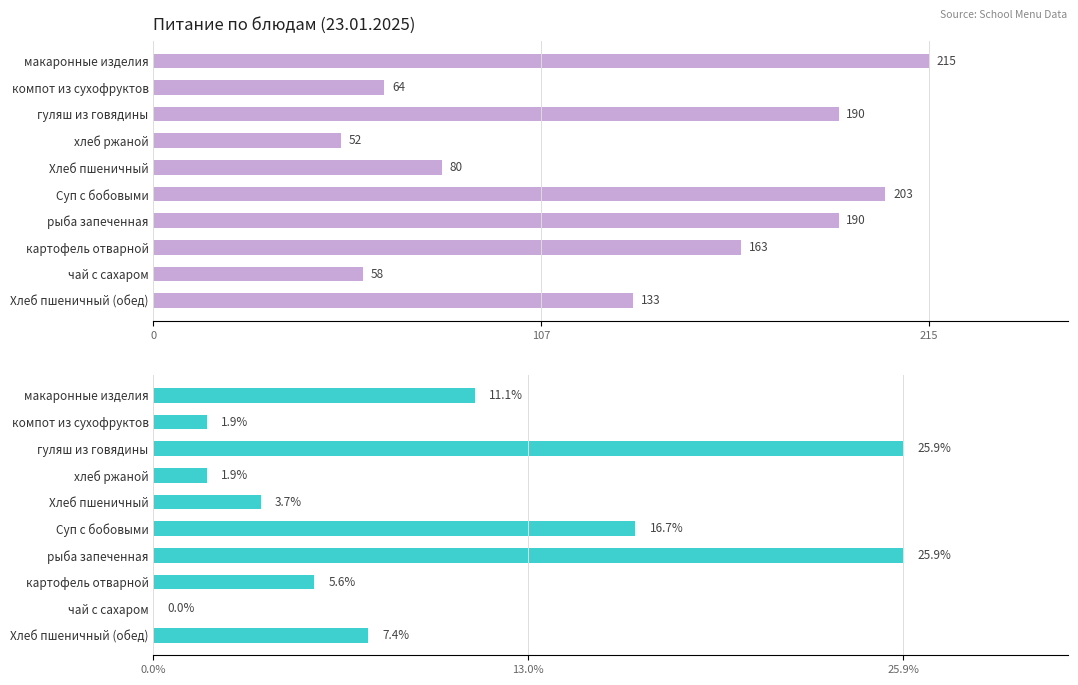

List the series in order of their peak value, highest first.

Калорийность, Белки